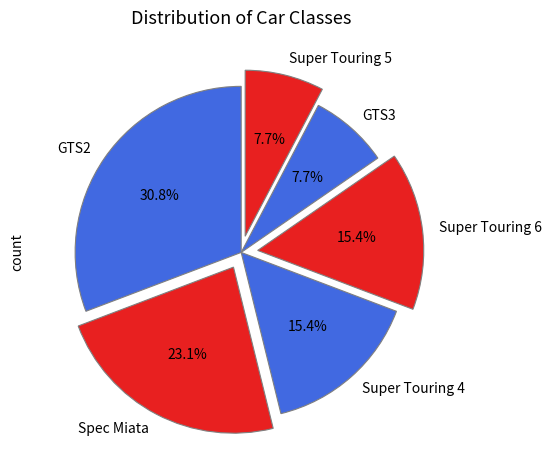

Is it true that Super Touring 5 is 8% of the pie?

True